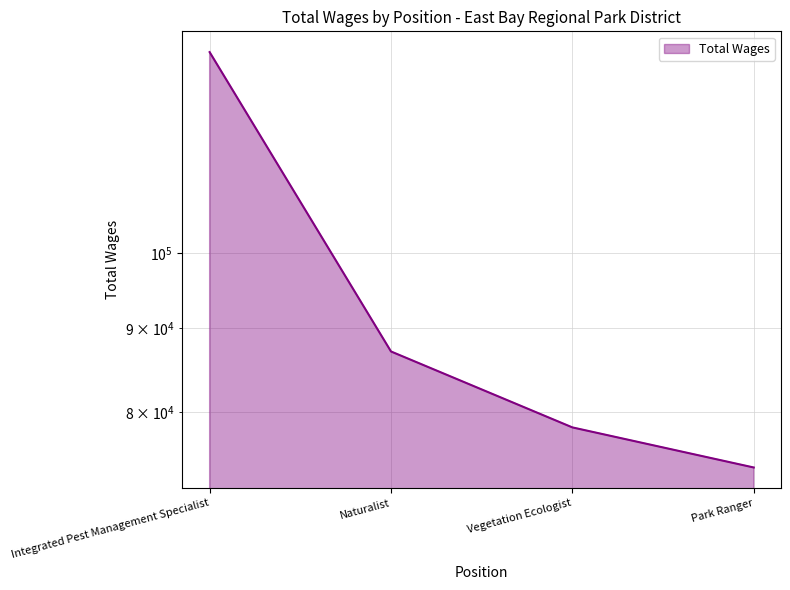

True or false: the data shows 36854 at Vegetation Ecologist.

False